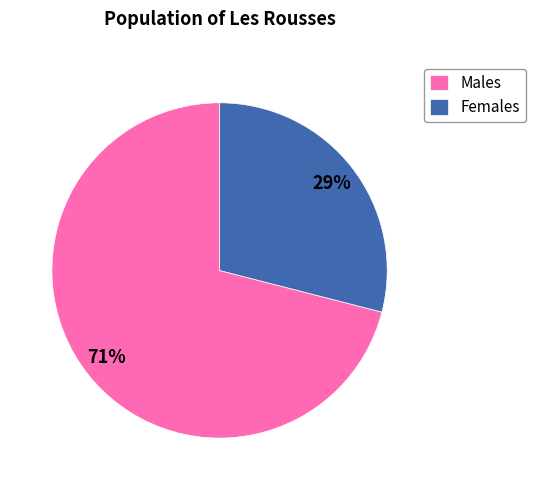

The Males slice represents 66% of the pie. True or false?

False